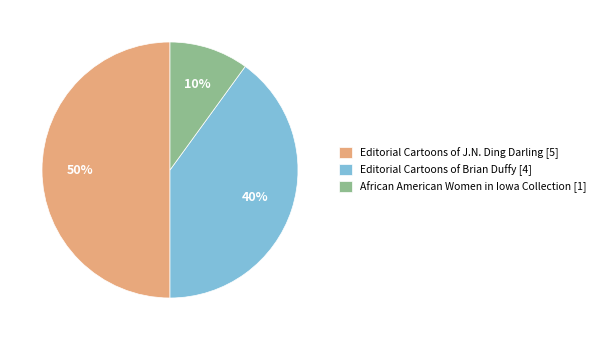

The Editorial Cartoons of Brian Duffy [4] slice represents 26% of the pie. True or false?

False